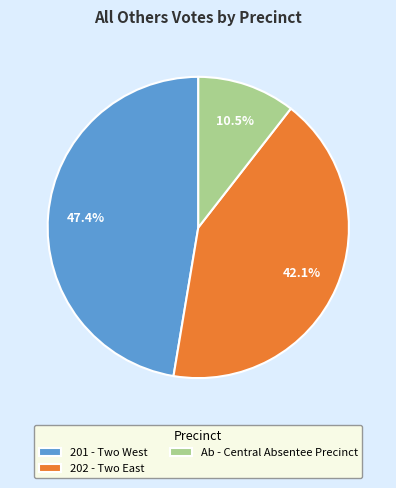

To the nearest percent, what is the average slice percentage?

33%